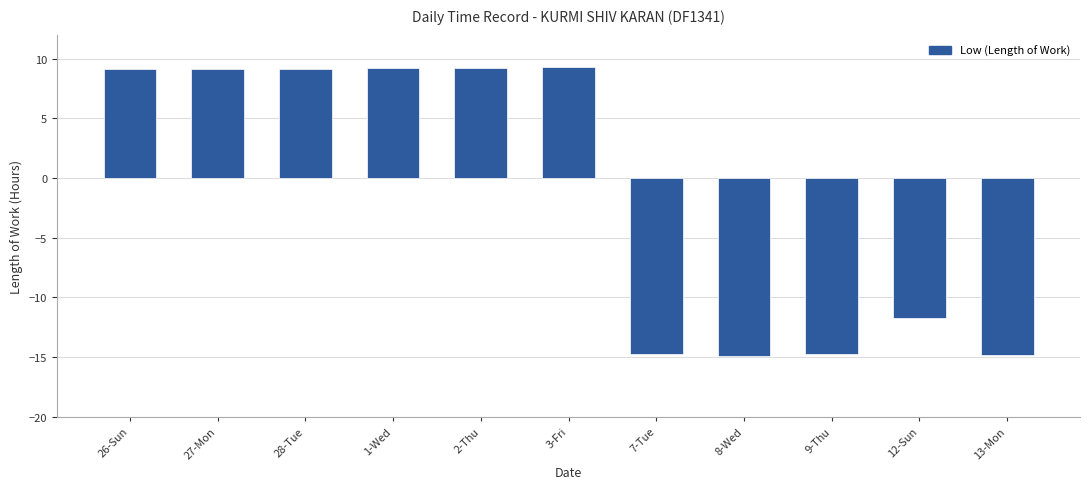

The chart shows a value of 15.1 at 2-Thu. True or false?

False